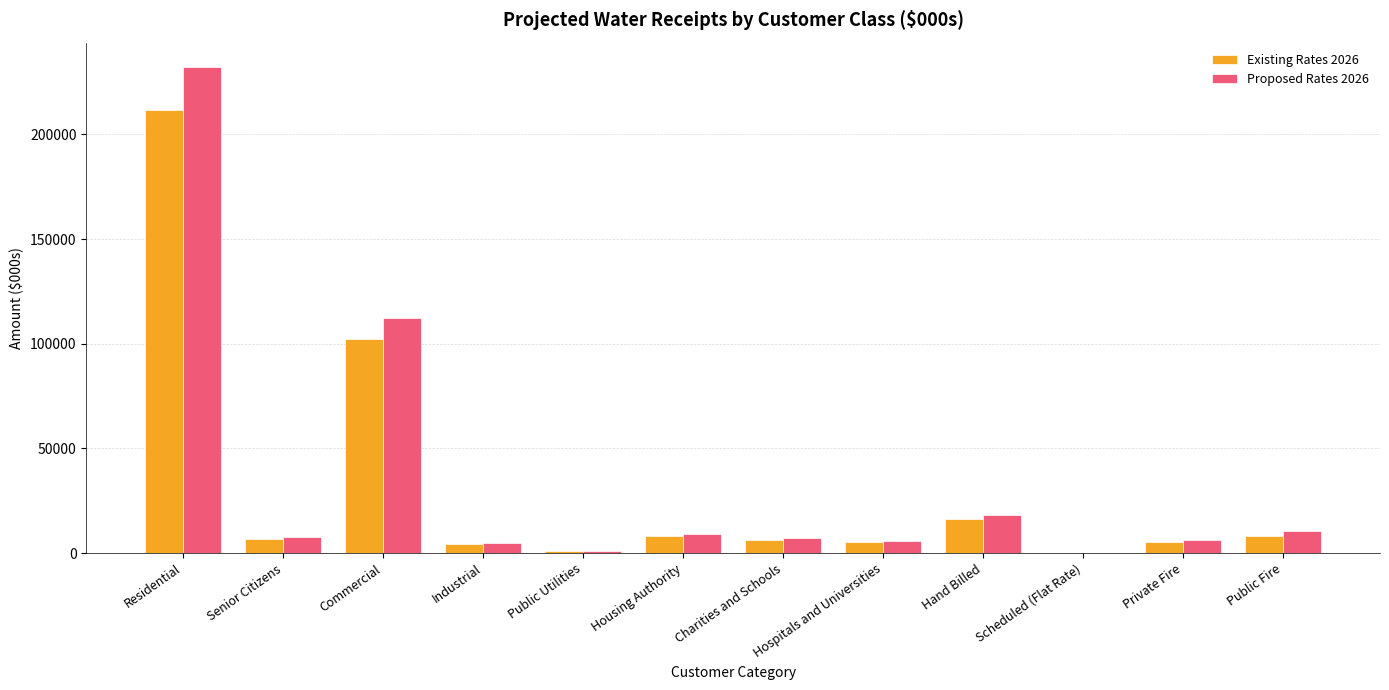

Is it true that Proposed Rates 2026 equals 6473.4 at Private Fire?

True